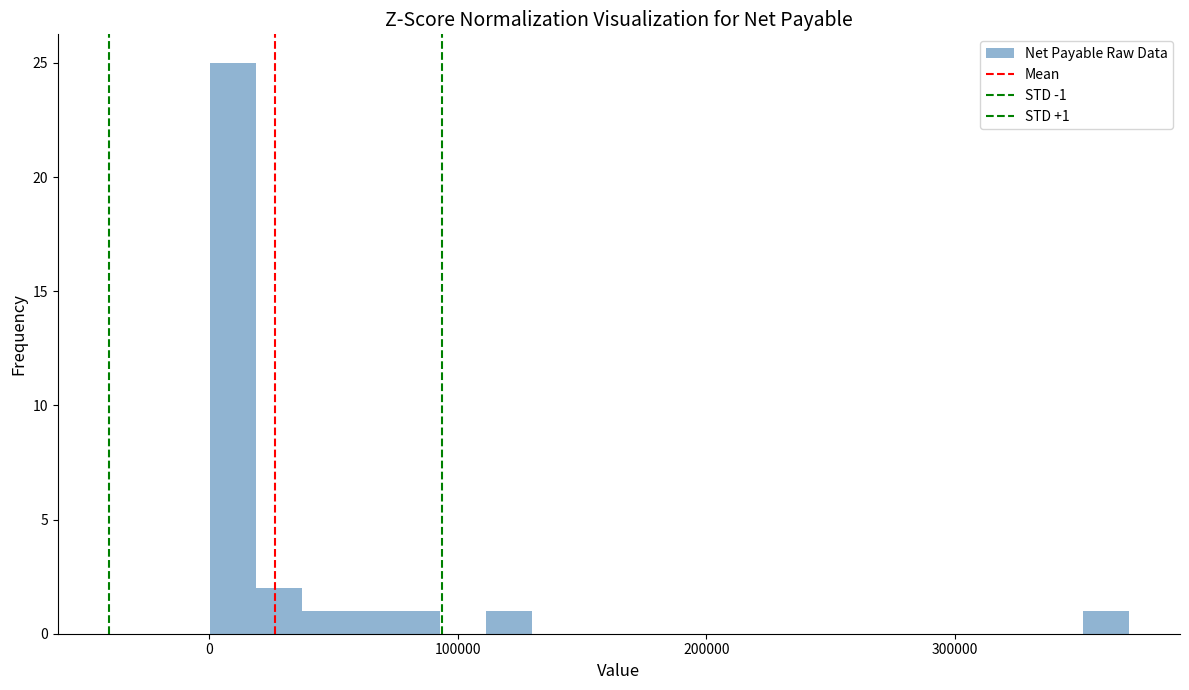

Read against the x-axis, roughly where is the centre of the tallest bar?

10000